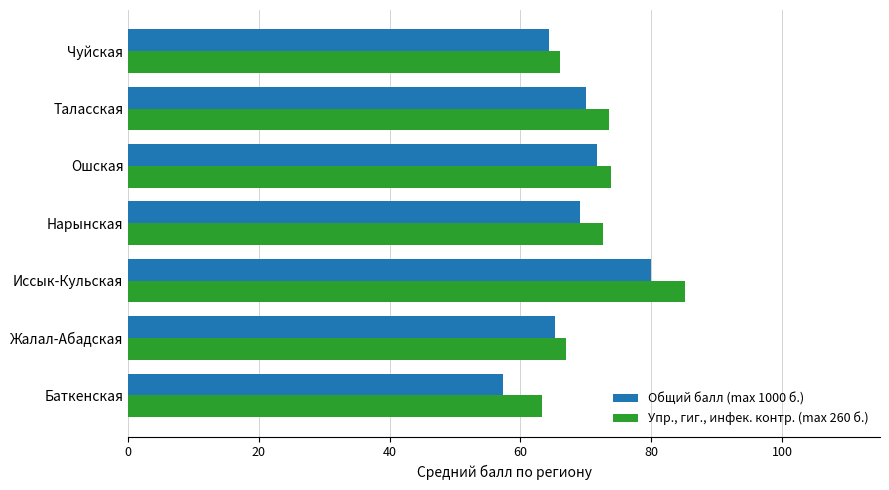

The Упр., гиг., инфек. контр. (max 260 б.) series shows 63.2 at Баткенская. True or false?

True